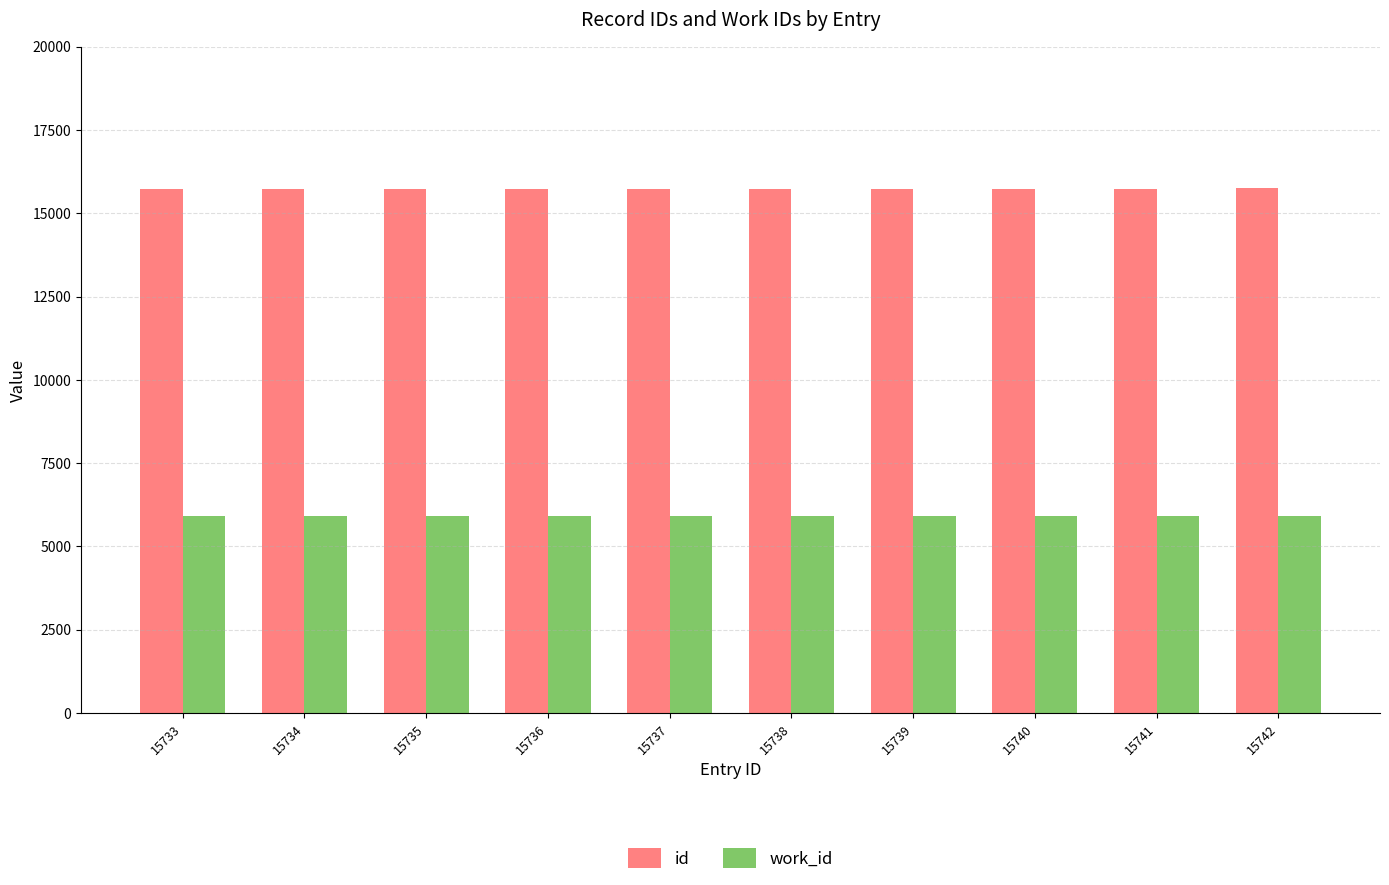

Is it true that work_id equals 5925 at 15735?

True